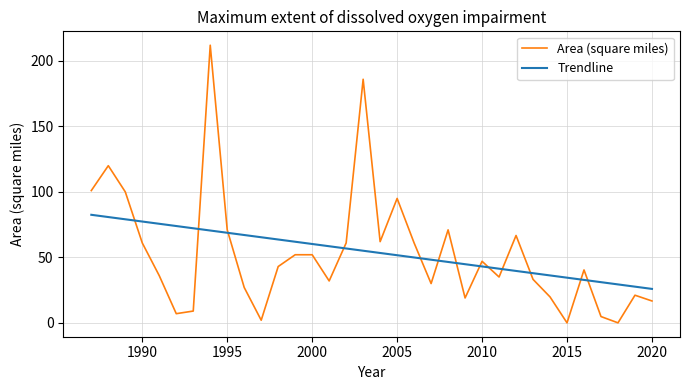

What is the average value of the Area (square miles) series?

52.8